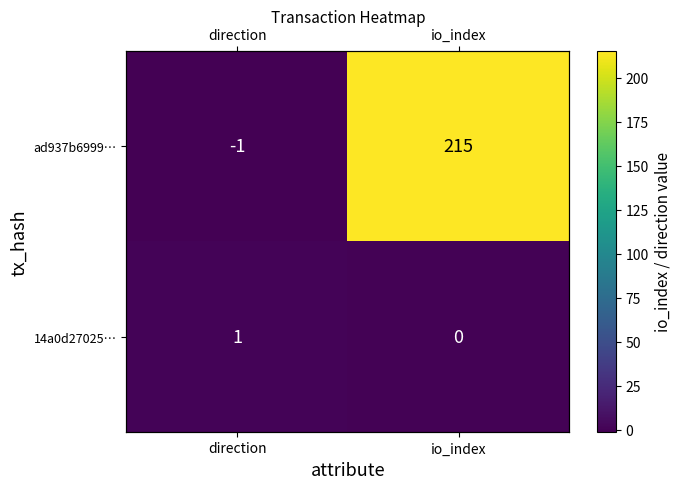

How many data points does each series have?

2